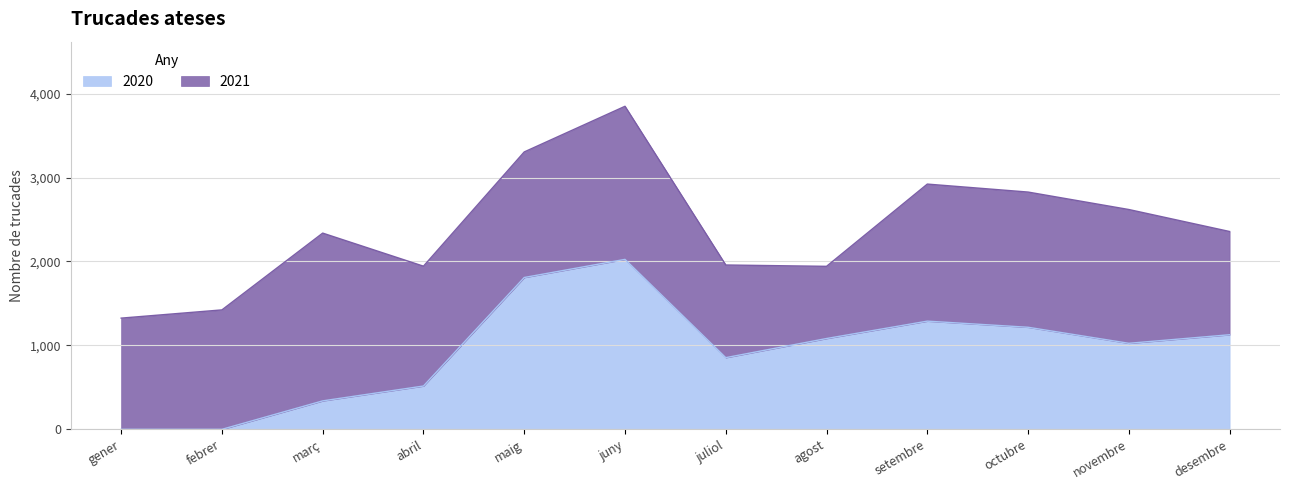

How many data points are less than 1082?

6